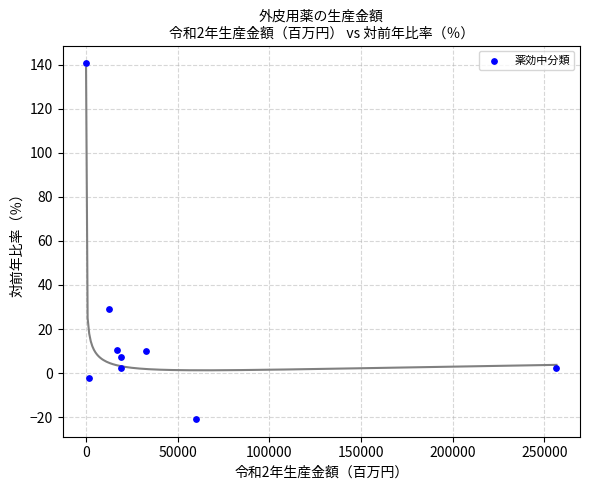

What Y value in the scatter plot is closest to 59?

29.2